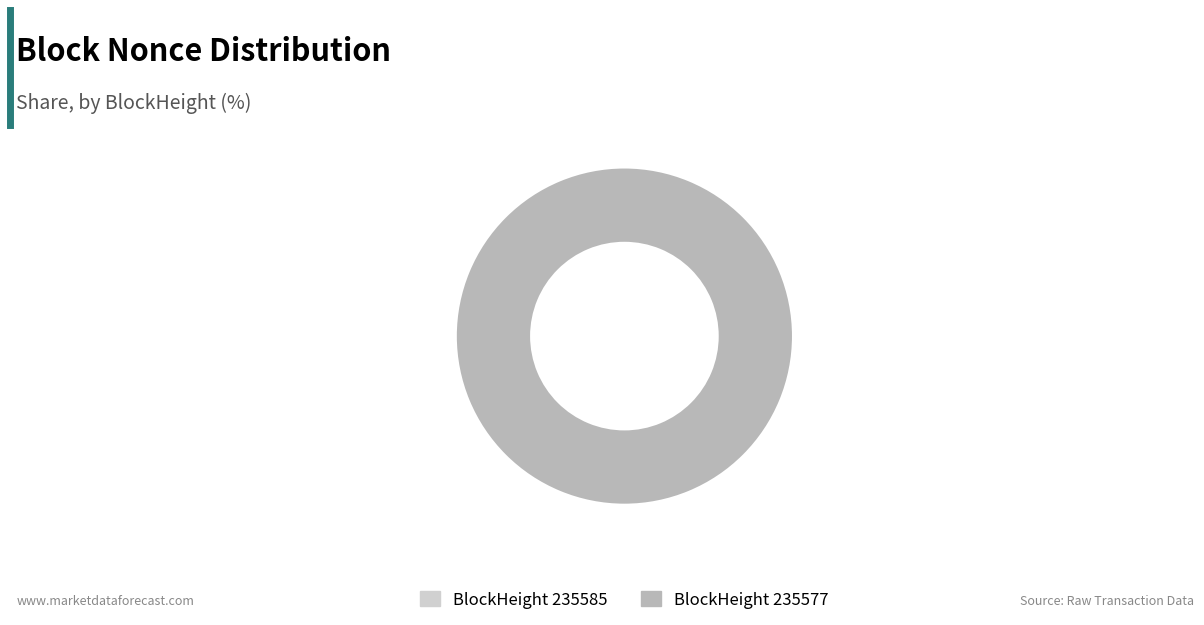

What is the largest slice in the pie chart?

235577